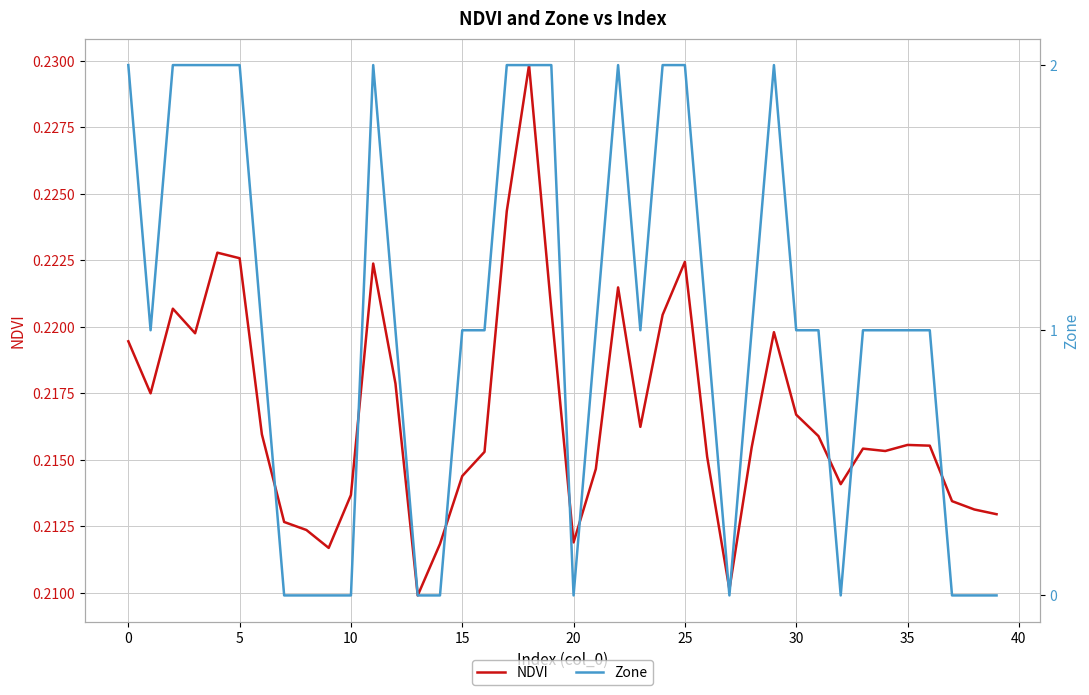

How many lines are shown in the chart?

2